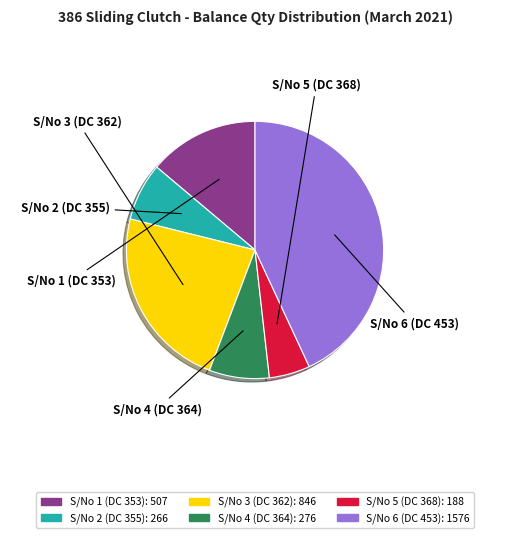

What is the smallest slice in the pie chart?

S/No 5 (DC 368)